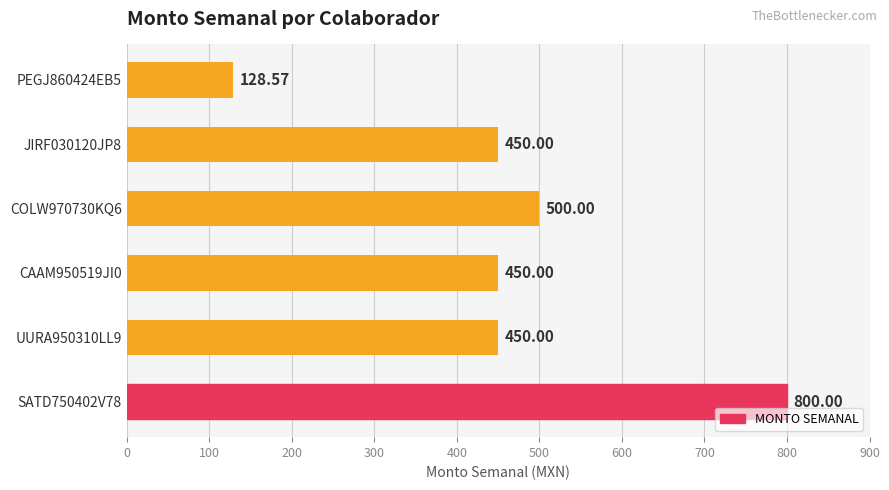

What is the difference between the values at PEGJ860424EB5 and UURA950310LL9?

321.4